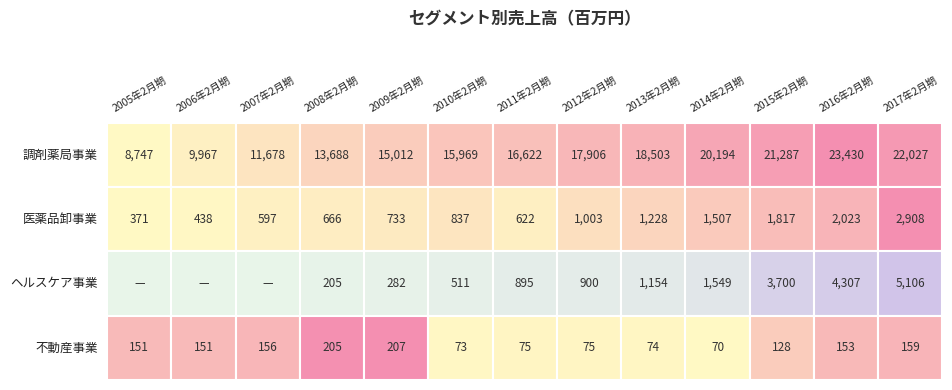

List the series in order of their peak value, highest first.

調剤薬局事業, ヘルスケア事業, 医薬品卸事業, 不動産事業